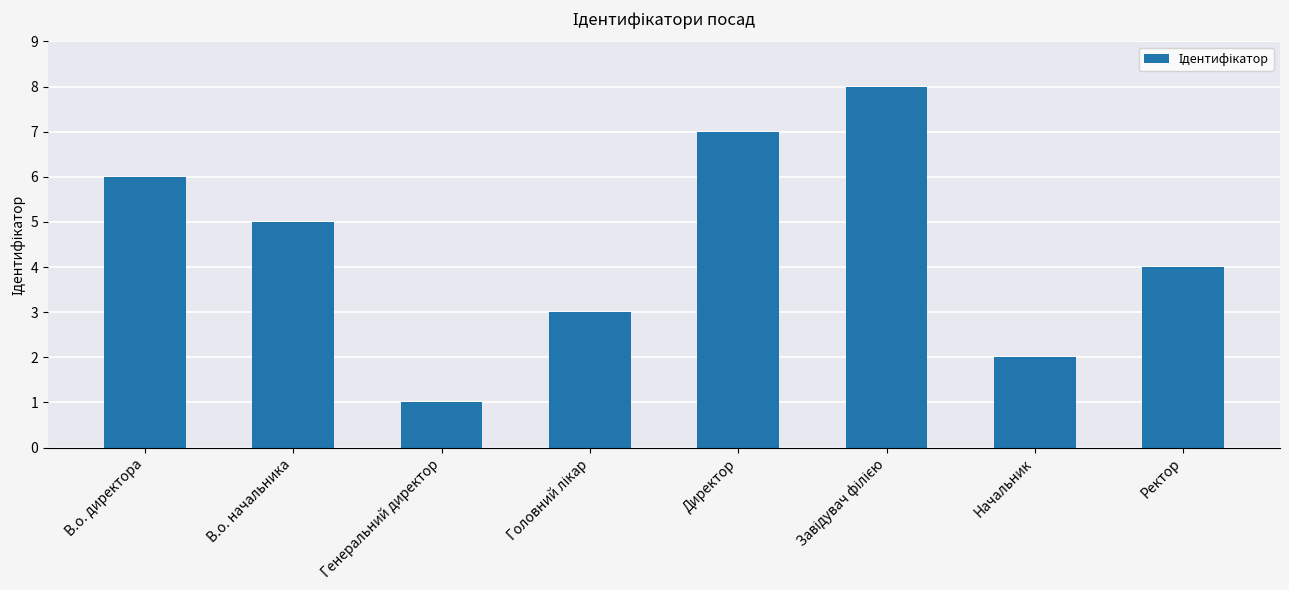

How many bars are there in total?

8